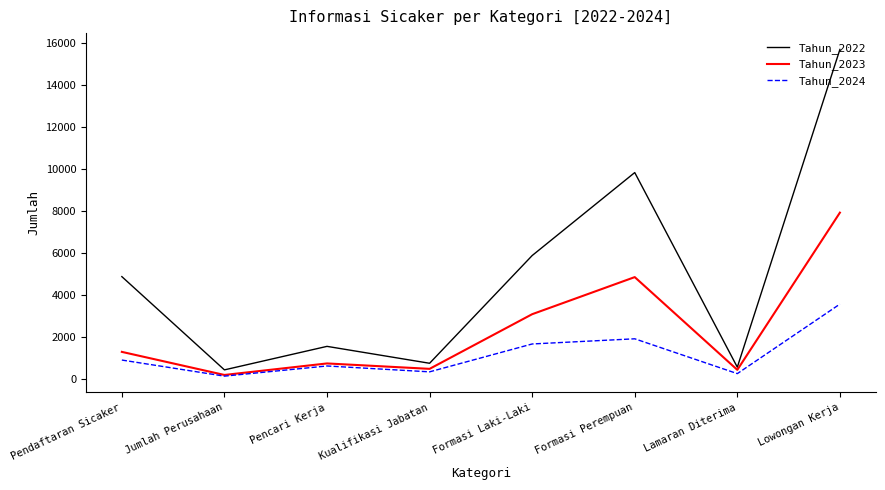

At Pendaftaran Sicaker, list the series in order from smallest to largest.

Tahun_2024, Tahun_2023, Tahun_2022